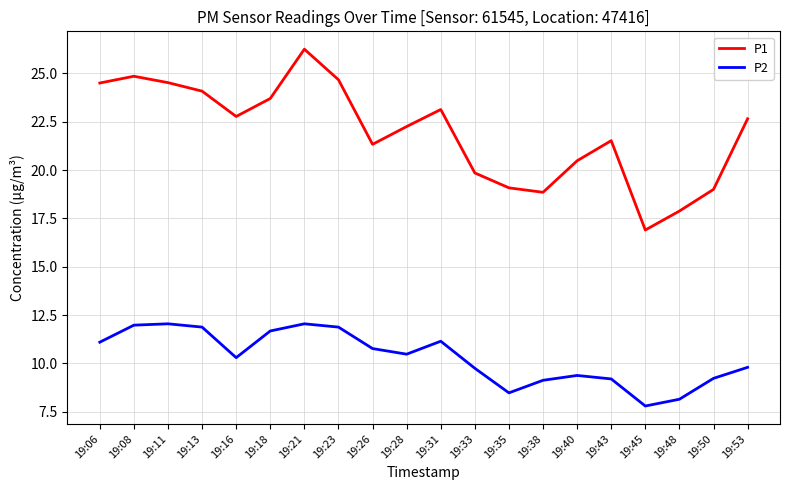

Is it true that P2 equals 2.1 at 19:43?

False